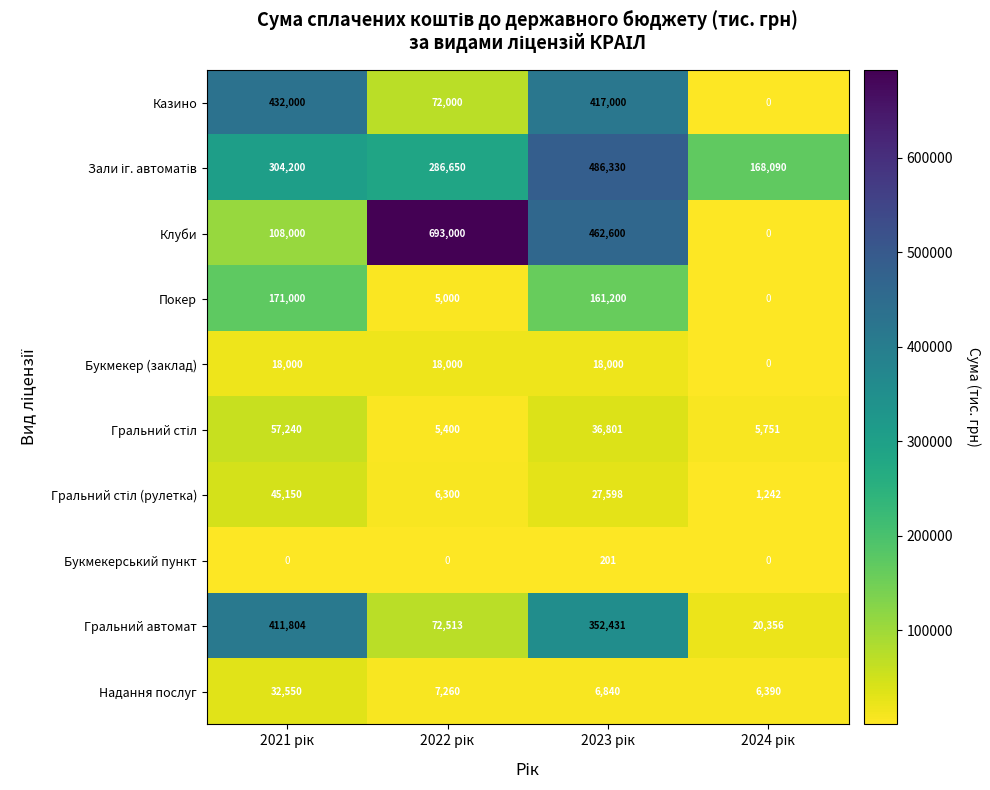

What is the maximum value for Казино?

432000